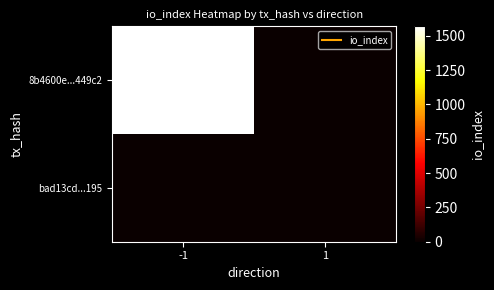

Count the number of data series in this chart.

2